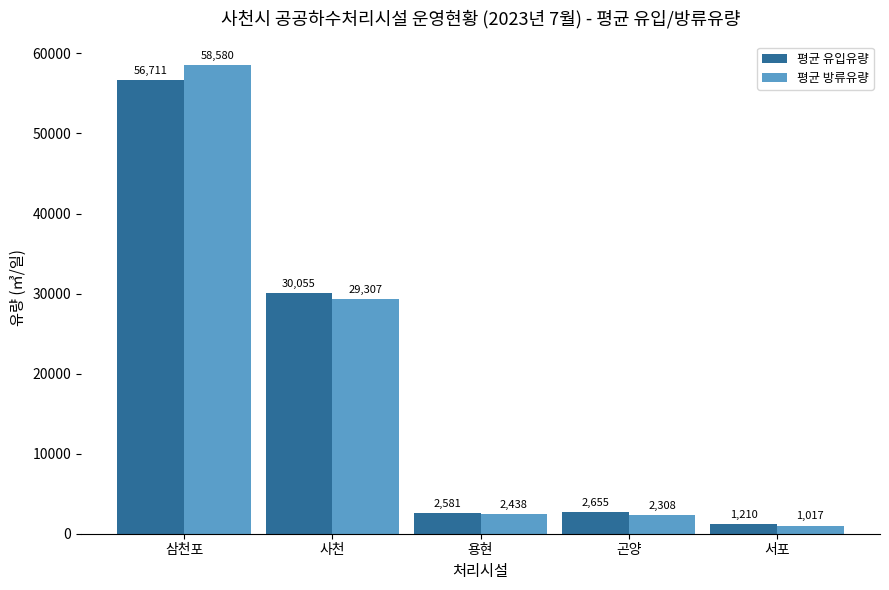

How many data points in 평균 방류유량 are above 2437?

3